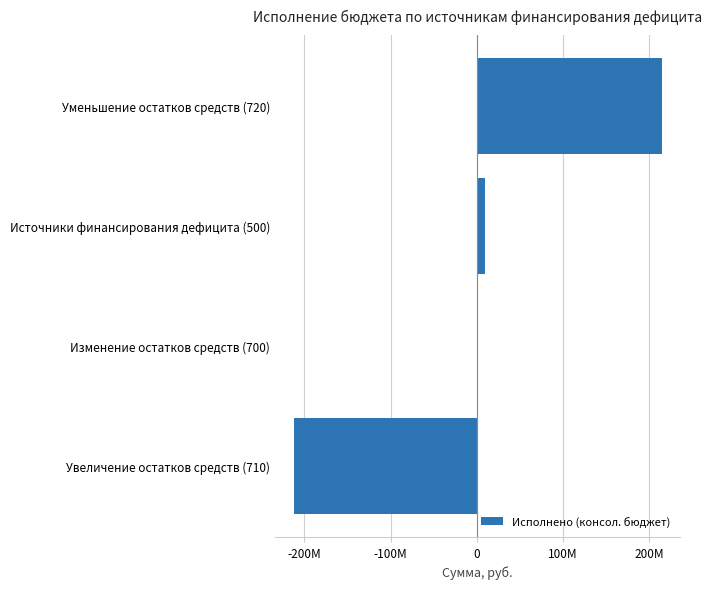

List the labels in order of value, smallest first.

Увеличение остатков средств (710), Изменение остатков средств (700), Источники финансирования дефицита (500), Уменьшение остатков средств (720)